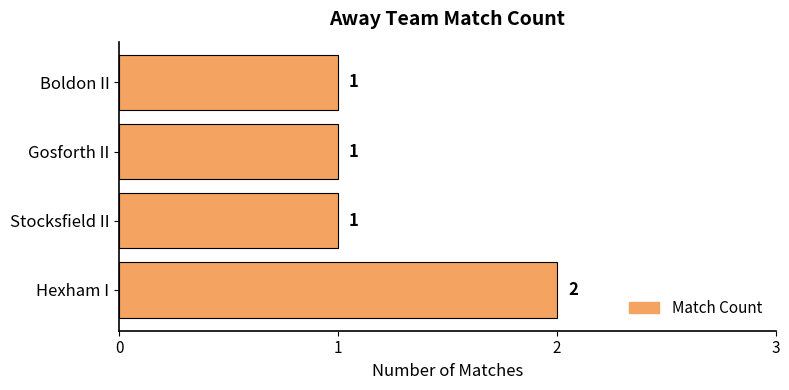

True or false: the data shows 2 at Hexham I.

True